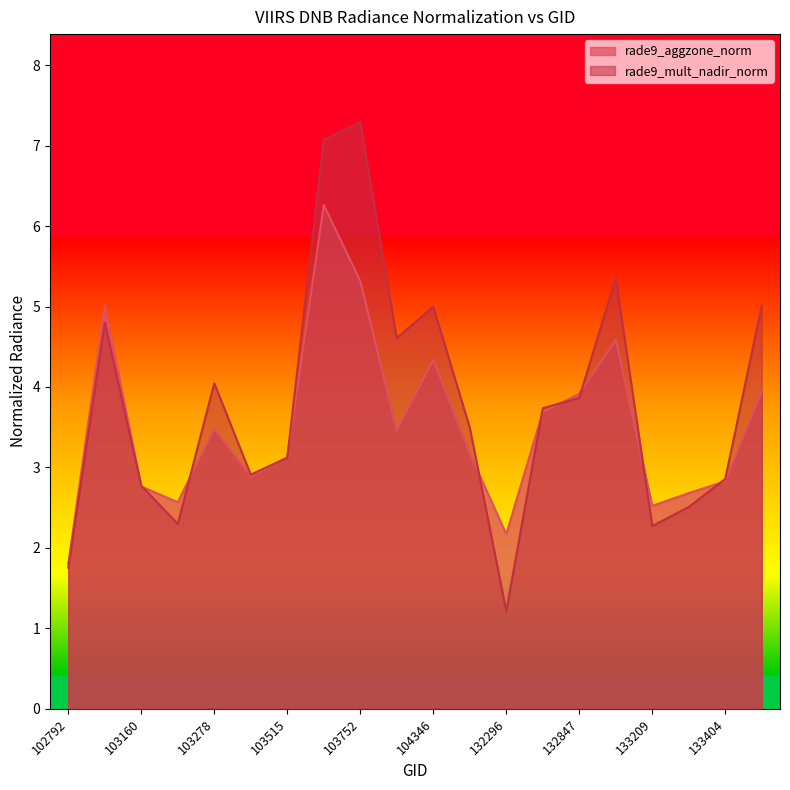

Does the chart display data point markers on the line(s)?

No